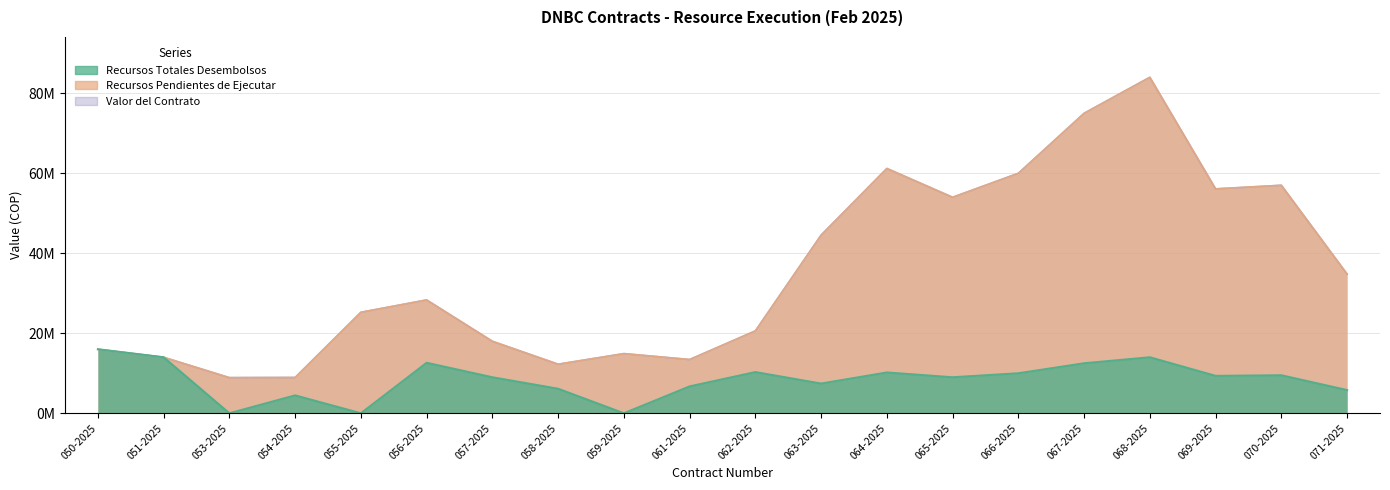

Is the value of Valor del Contrato at 063-2025 greater than the value of Recursos Pendientes de Ejecutar at 062-2025?

Yes